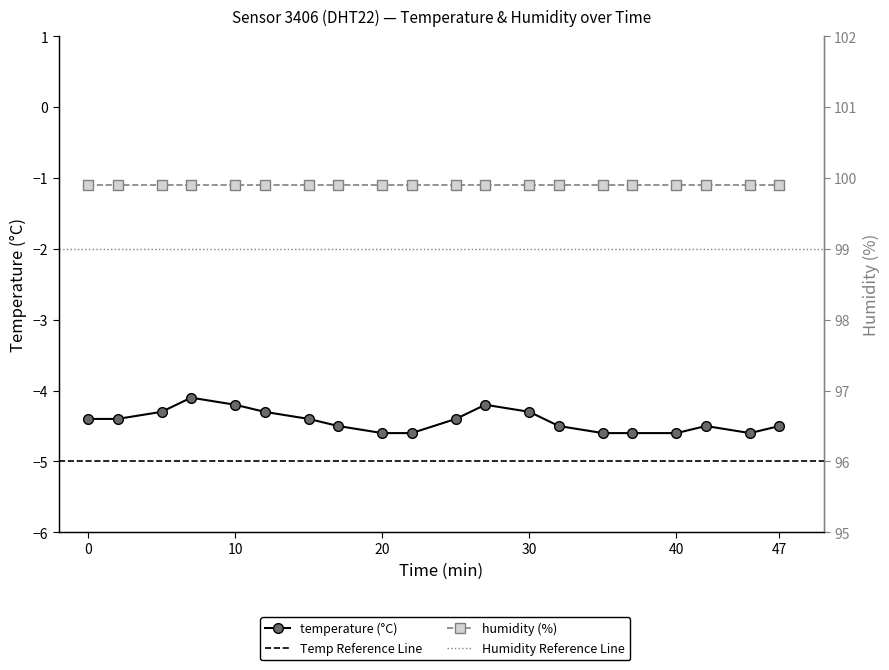

What is the maximum value shown in the chart?

-4.1